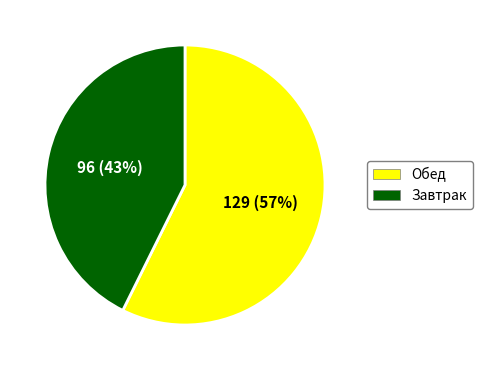

To the nearest percent, what portion does Завтрак represent?

43%